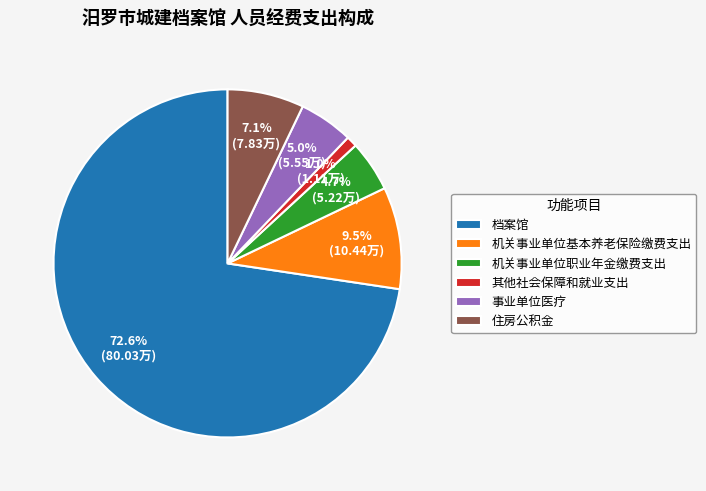

Is it true that 其他社会保障和就业支出 is 1% of the pie?

True